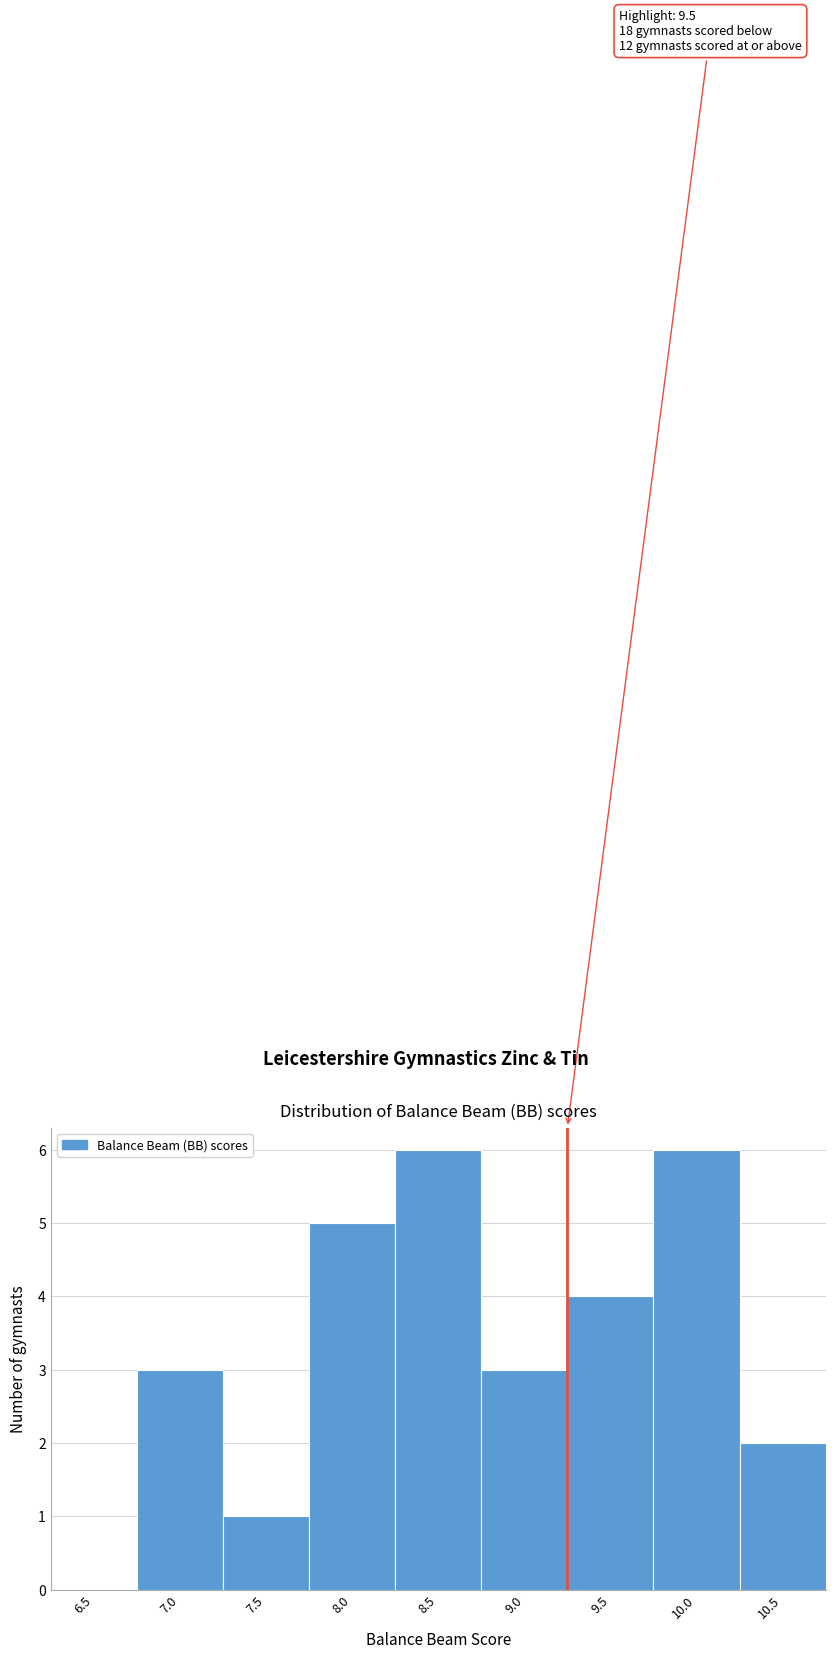

Reading left to right, what are all the values shown in this chart?

6.5=0	7.0=3	7.5=1	8.0=5	8.5=6	9.0=3	9.5=4	10.0=6	10.5=2